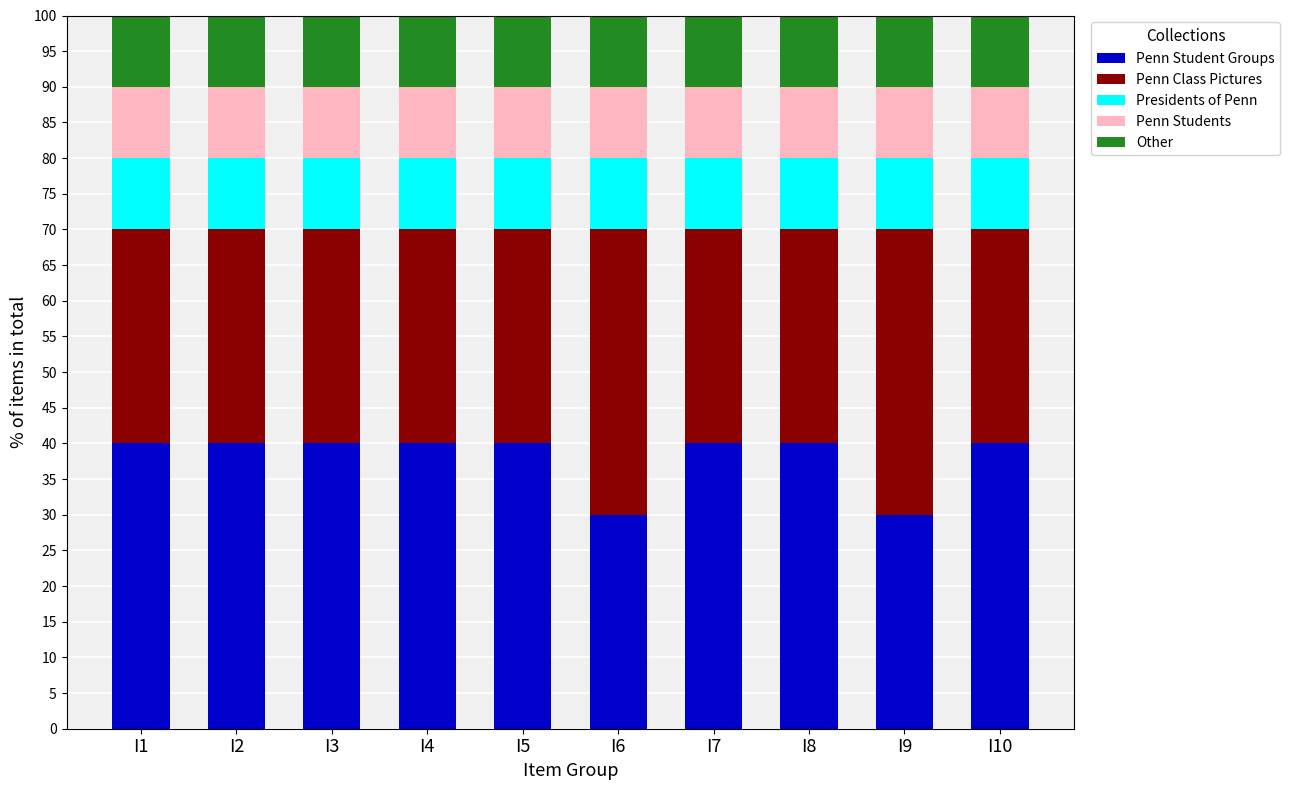

What is the total value across all series at I6?

100